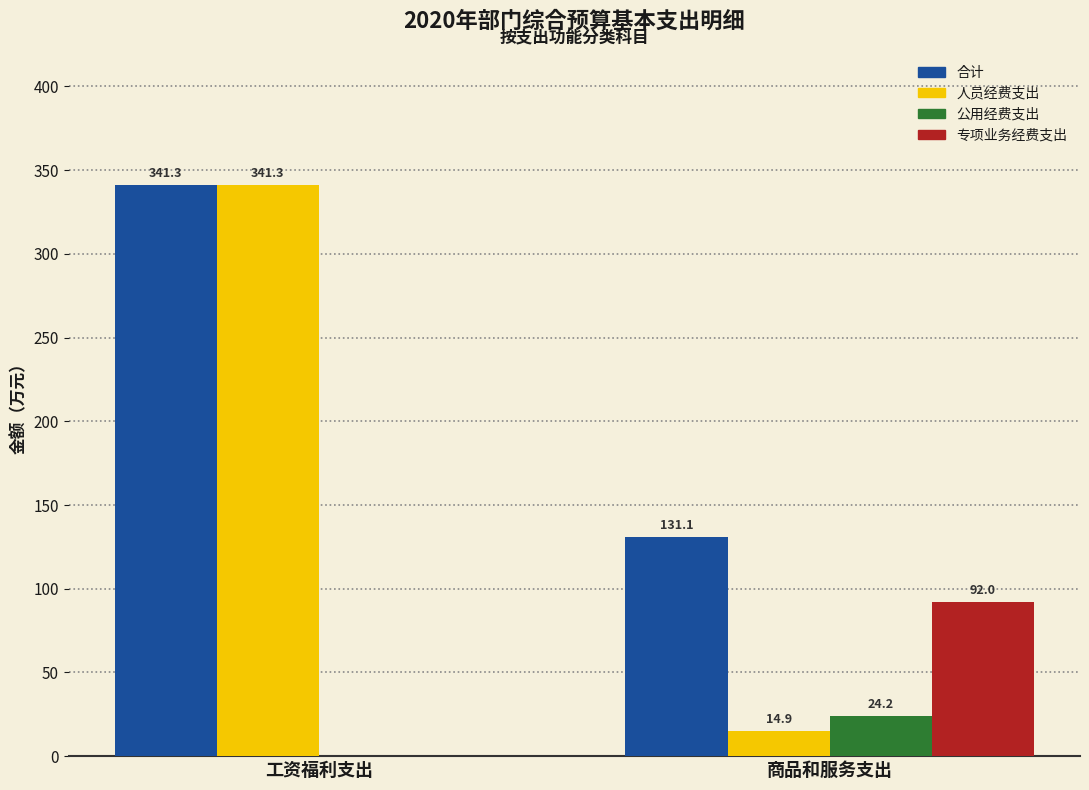

Are the bars horizontal?

No